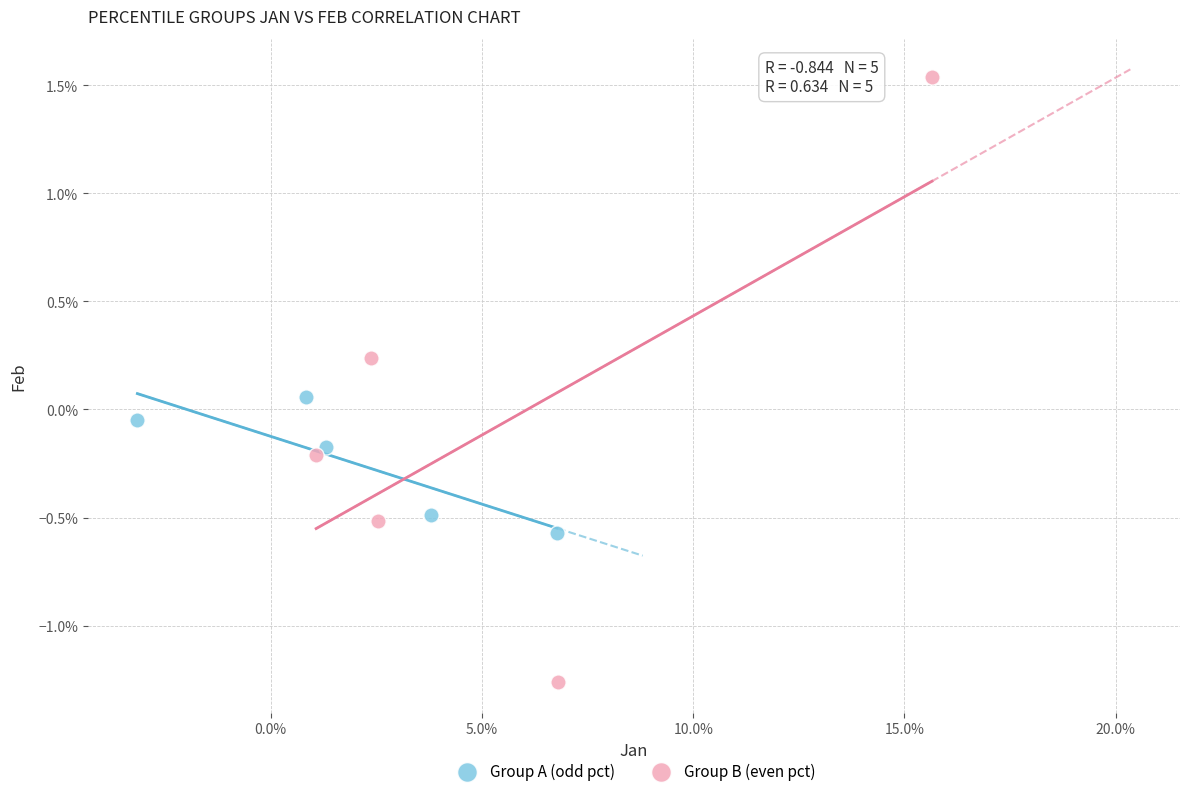

Which series reaches the maximum Y coordinate?

Group B (even pct)